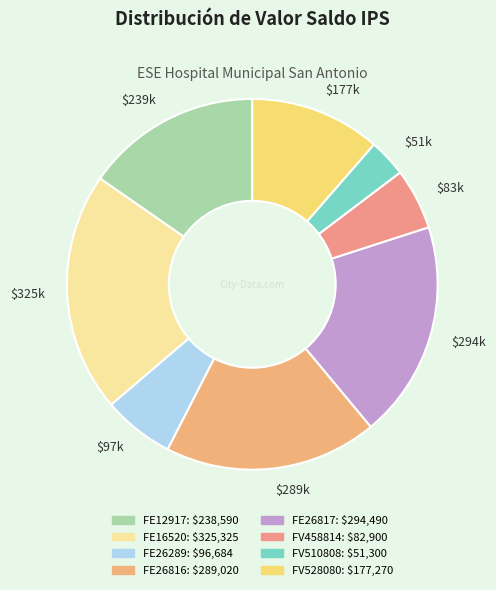

True or false: $177k accounts for 11% of the total.

True